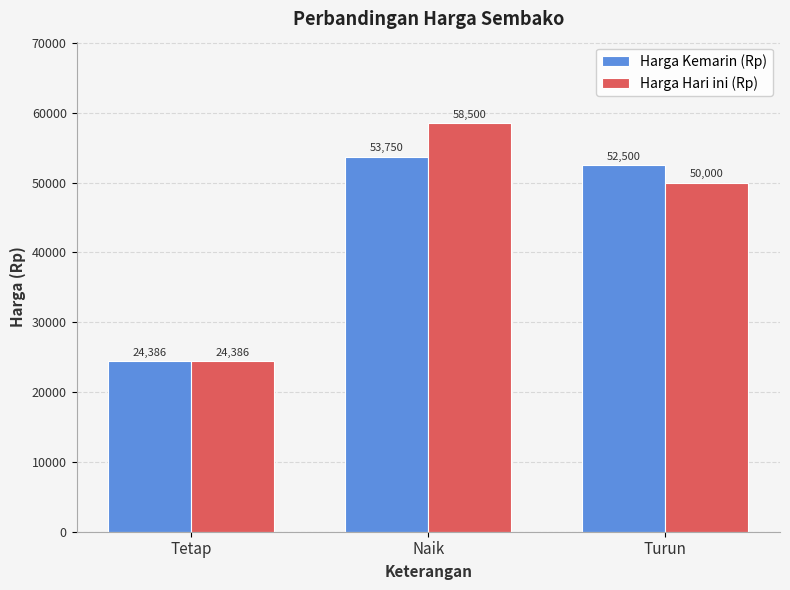

How many categories are shown in the chart?

3